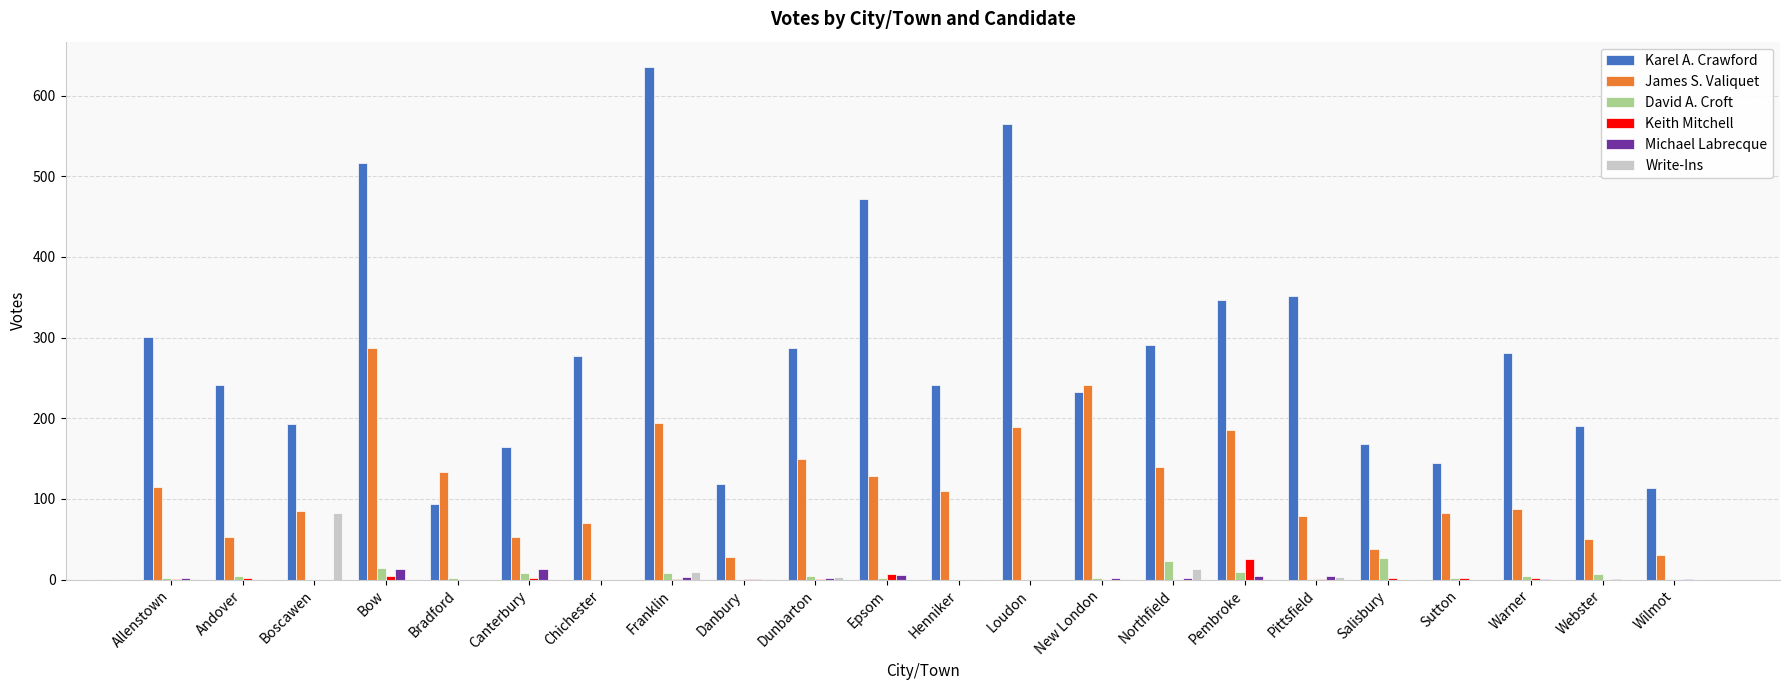

What is the highest value of the Write-Ins series?

83